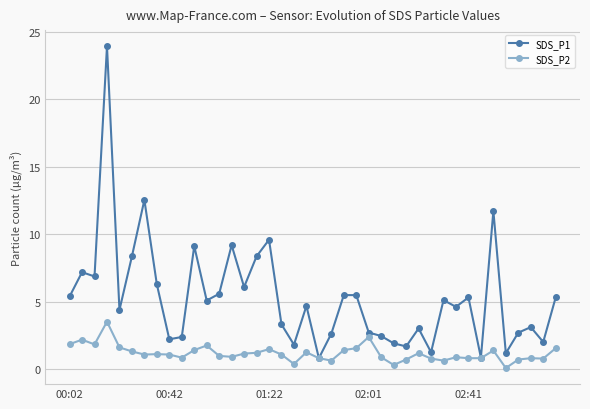

List the series in order of their peak value, highest first.

SDS_P1, SDS_P2